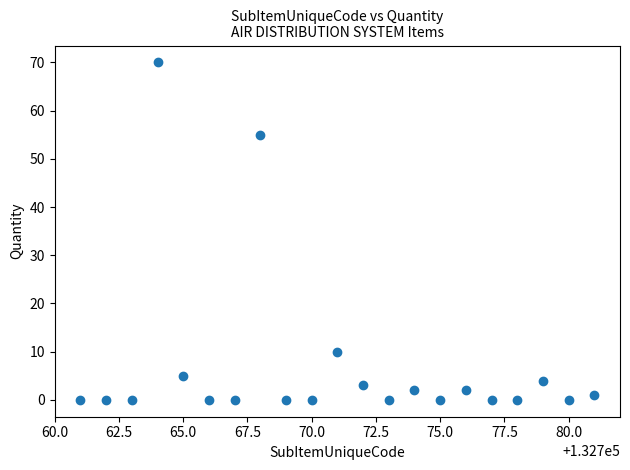

What Y value in the scatter plot is closest to 35?

55